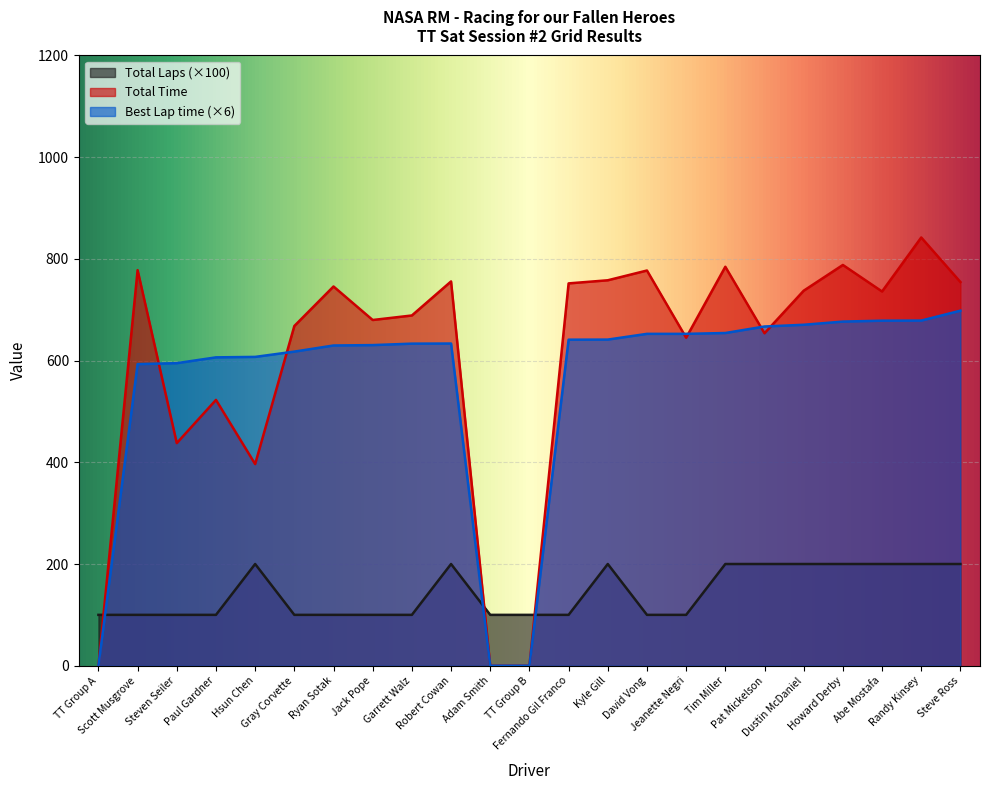

At which category does Total Time reach its first local peak?

Scott Musgrove